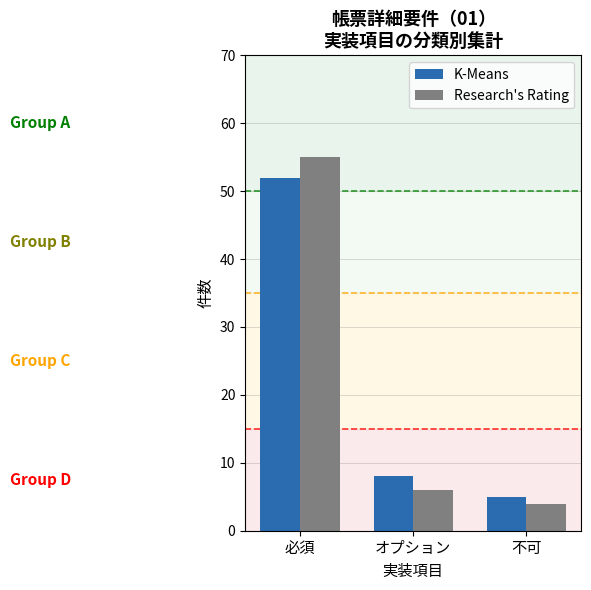

What is the average value of the K-Means series?

22